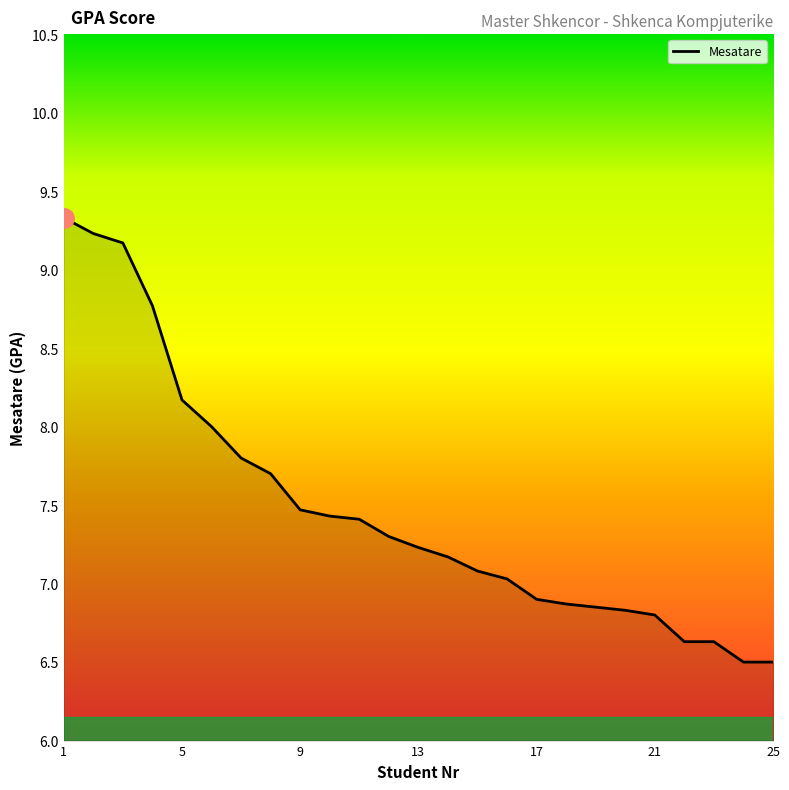

Is this an area chart (filled region under the line)?

No